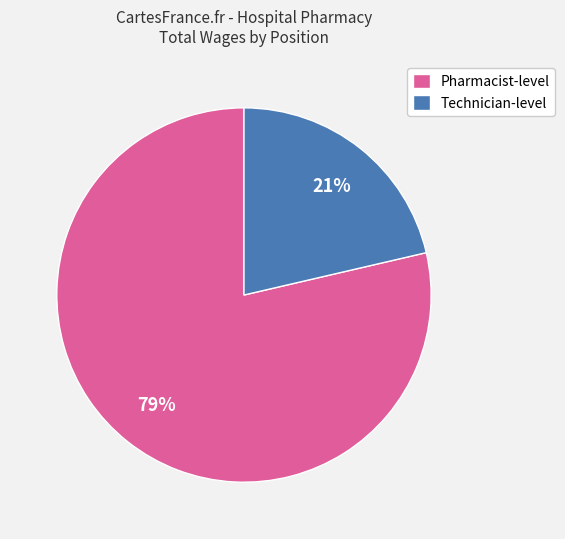

Rank the categories by value from lowest to highest.

Technician-level, Pharmacist-level